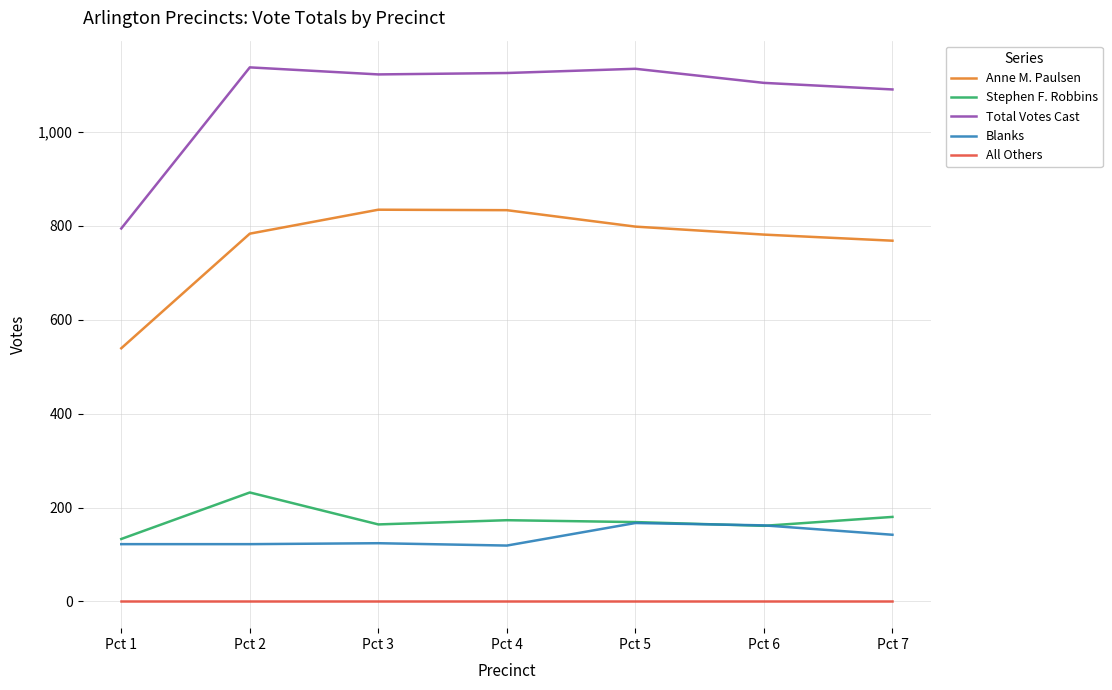

What is the greatest value displayed?

1137